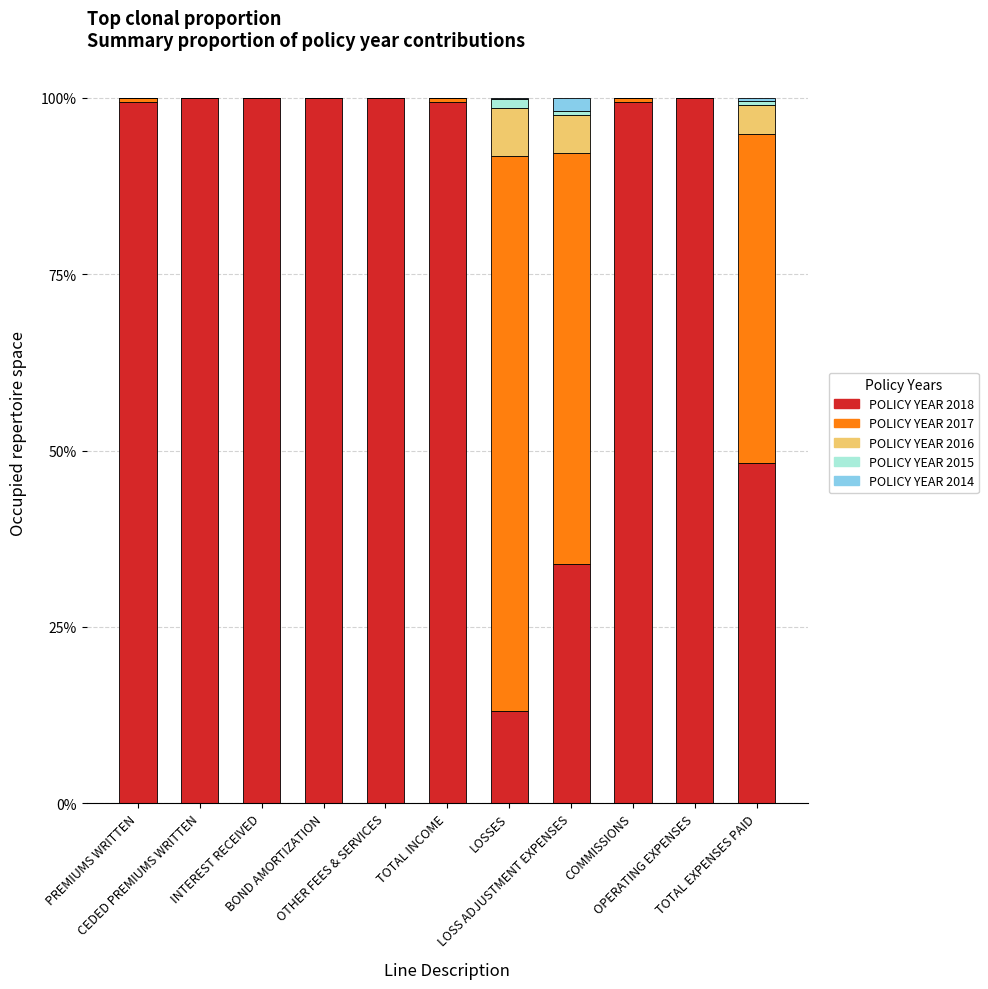

Are the bars grouped side by side (vs. stacked)?

No